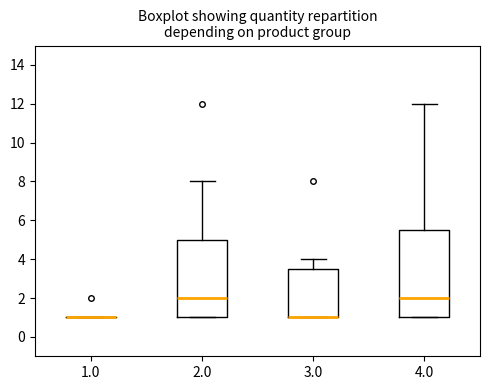

Where does the upper whisker of the box at x = 2.0 end on the y-axis? The values are not printed on the chart, so give them approximately, as read against the axis.

8.0